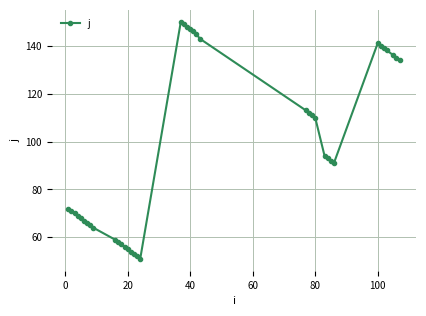

What is the difference between the maximum and minimum values?

99